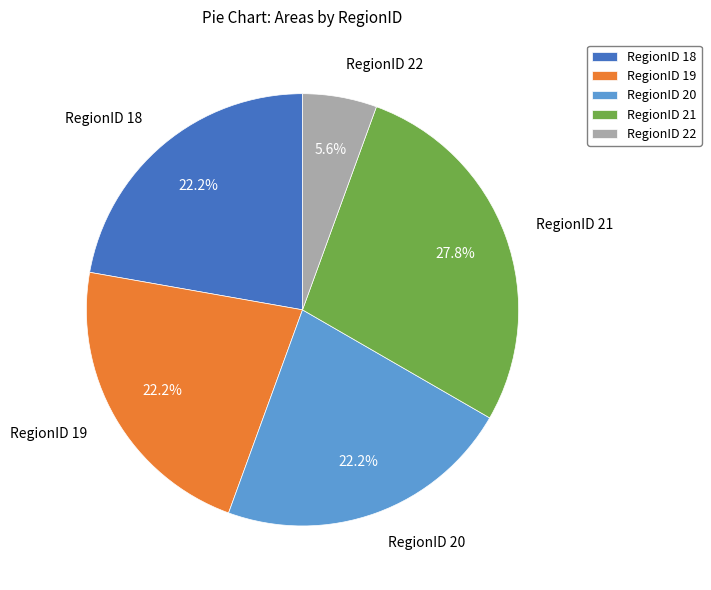

Is it true that RegionID 22 is 1% of the pie?

False